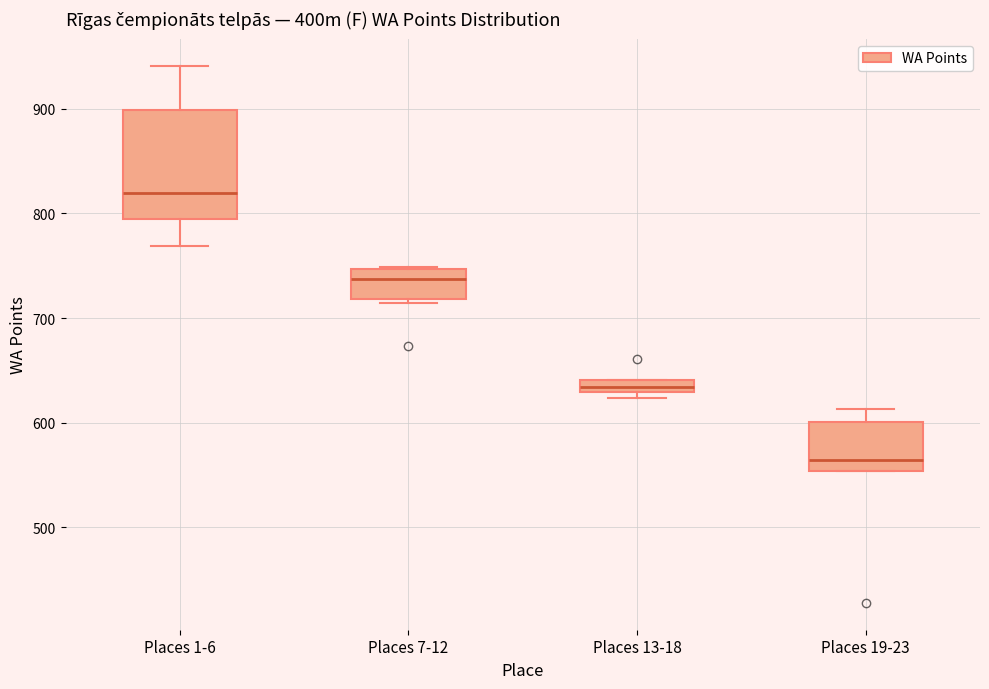

Which box's median line is the lowest?

Places 19-23